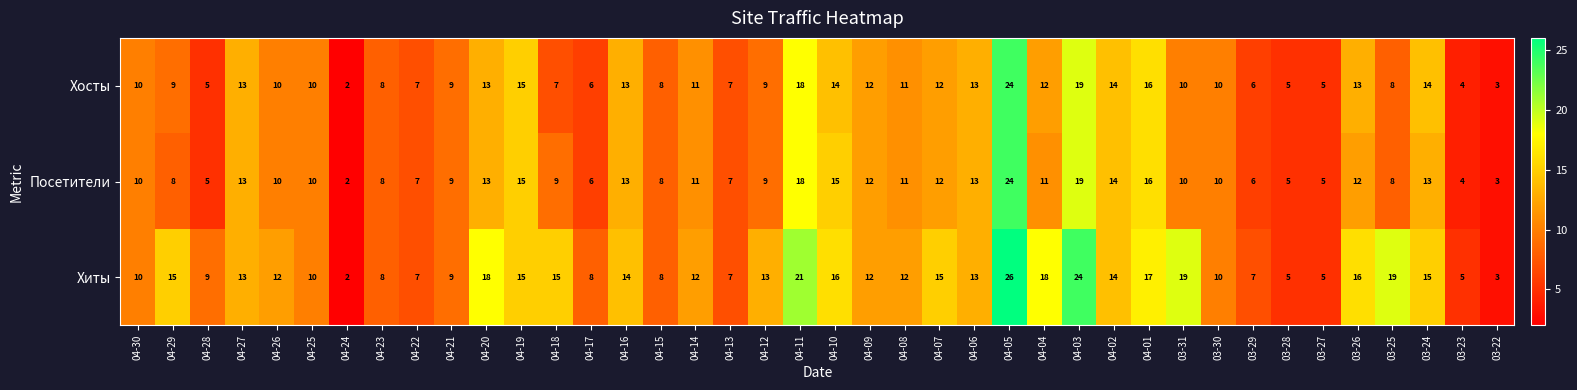

What is the difference between the maximum and minimum values in the Хосты series?

22